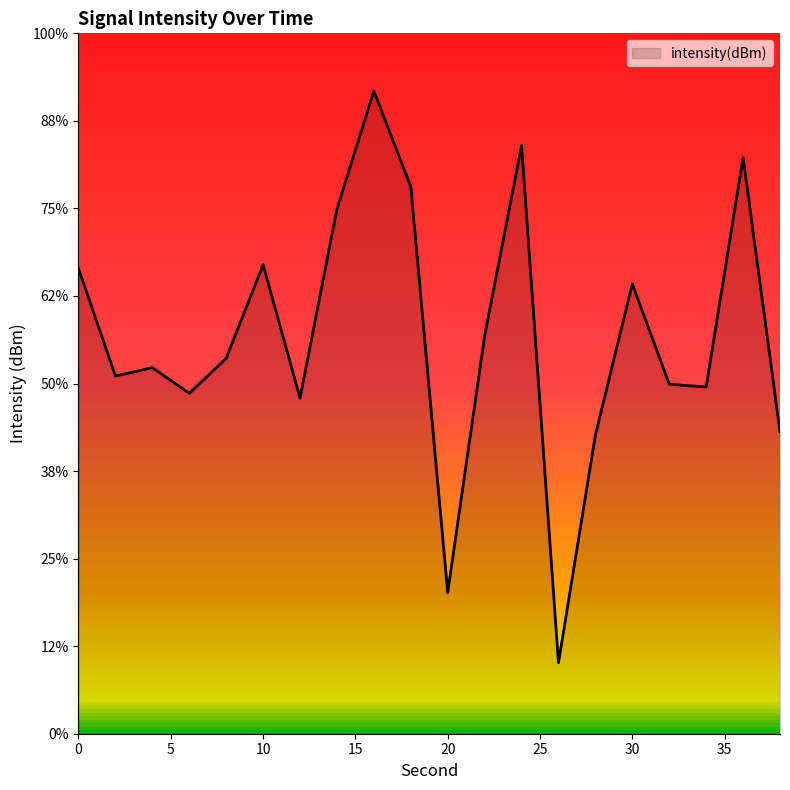

Between 24 and 22, which is larger?

24